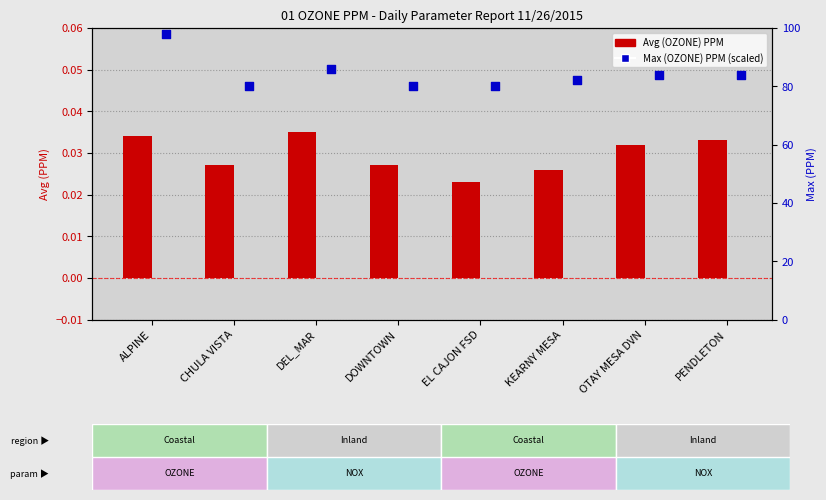

Is the value of Avg (OZONE) at KEARNY MESA greater than the value of Max (OZONE) at ALPINE?

No